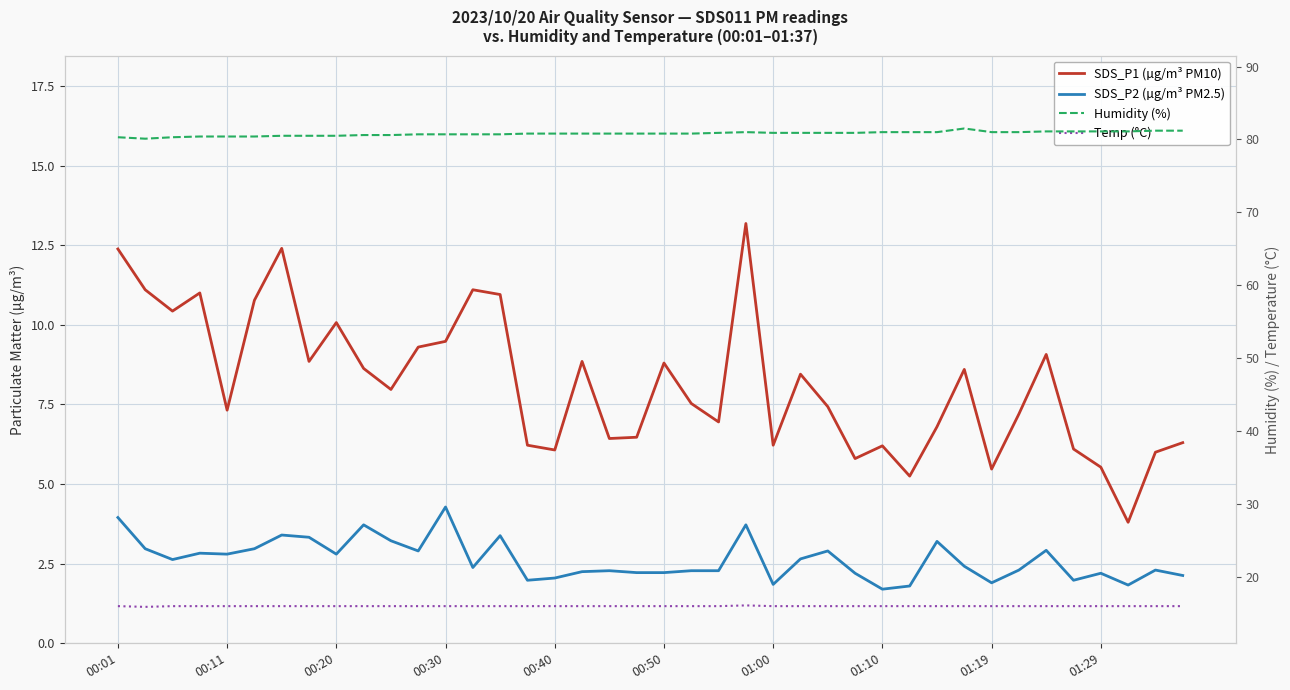

How many categories are shown in the chart?

40